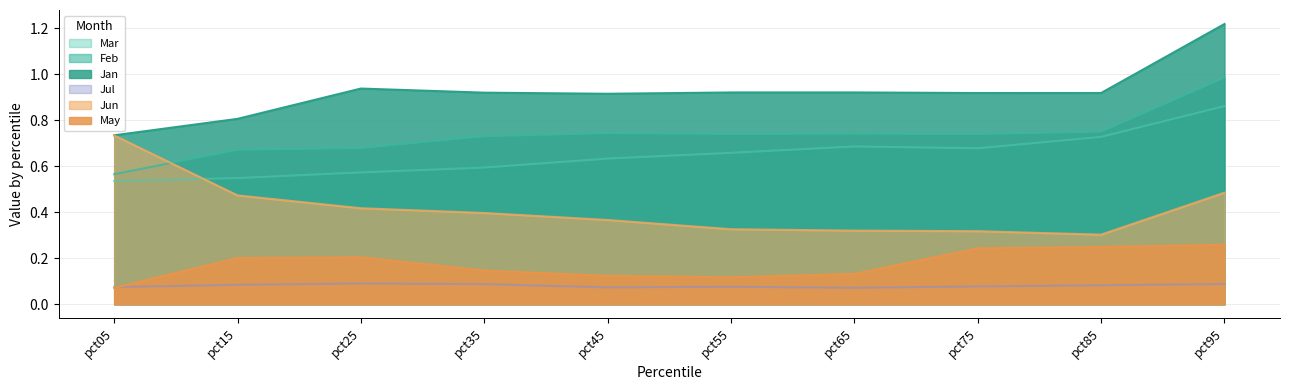

The value of Jan at pct25 is 0.9. True or false?

True